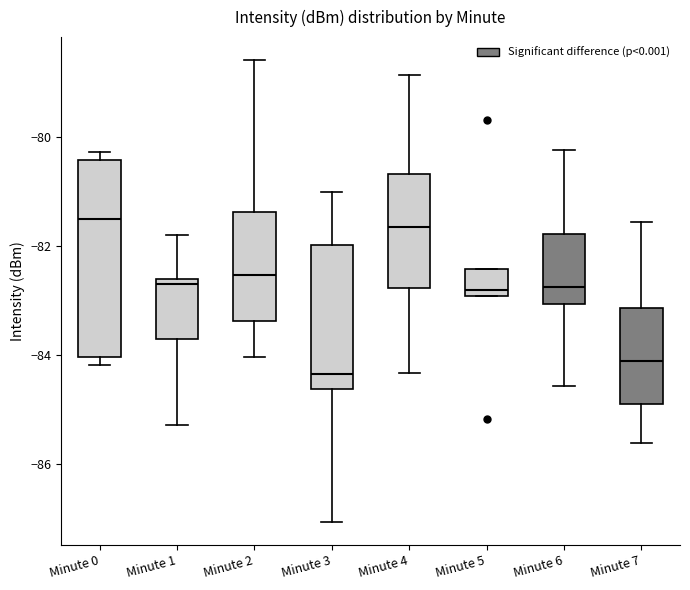

Comparing the boxes themselves (not the whiskers), which one is the tallest?

Minute 0